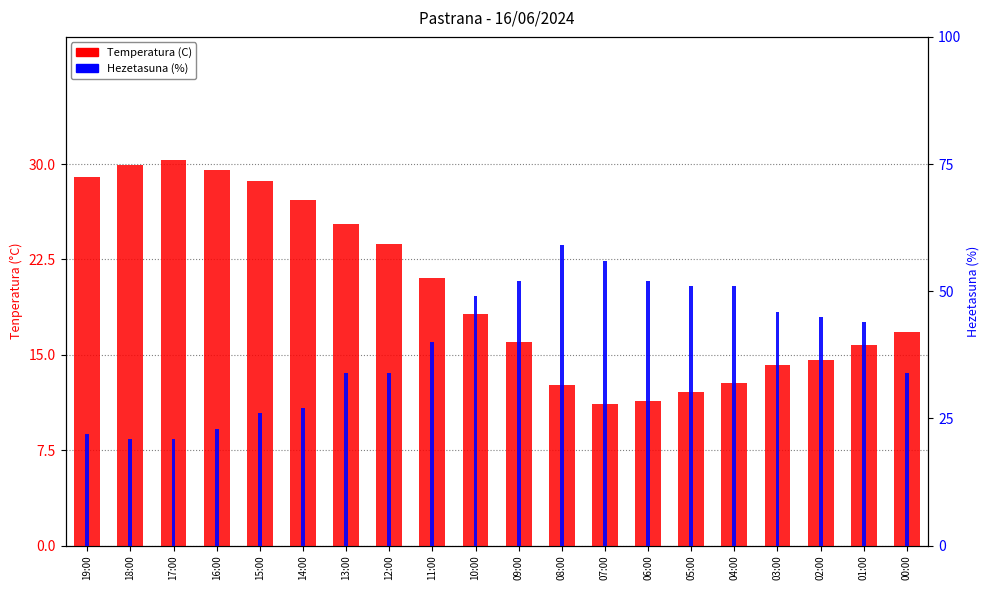

Which series changed the most between 16:00 and 12:00?

Hezetasuna (%)